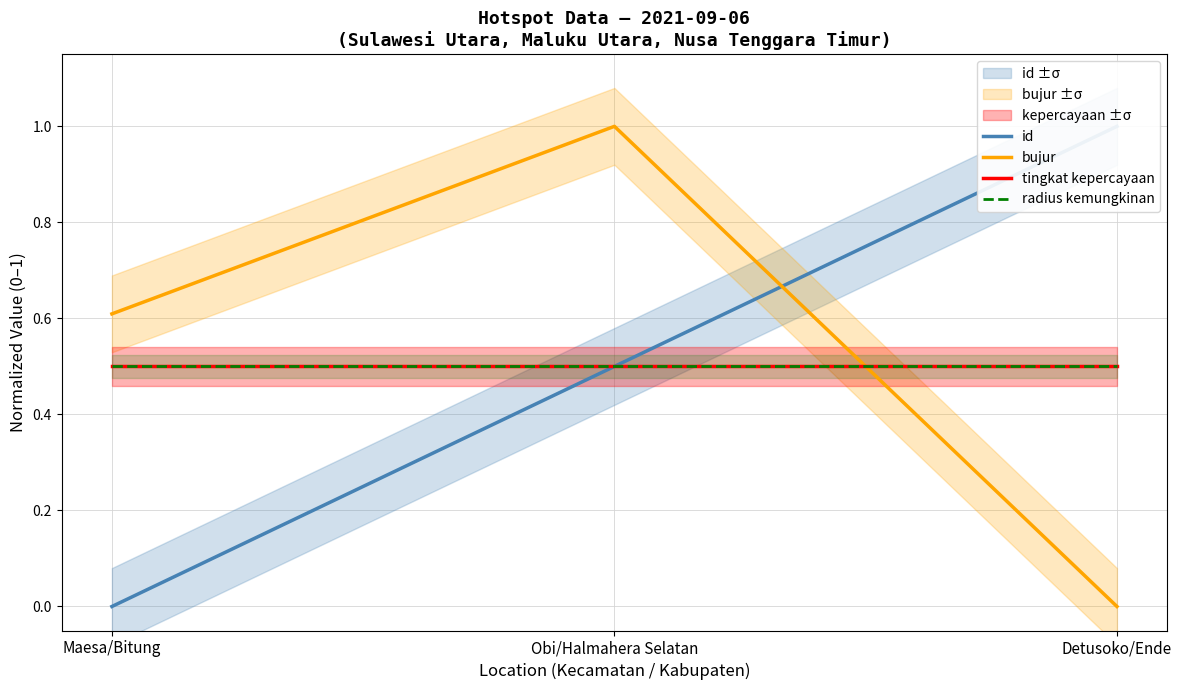

The bujur series shows 0.9 at Maesa/Bitung. True or false?

False